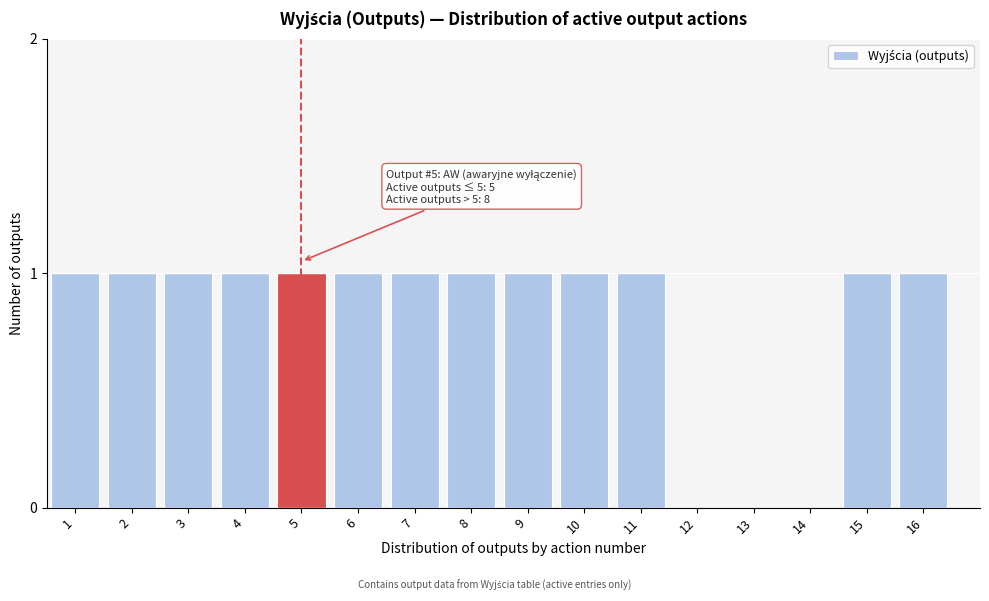

Reading right to left, transcribe all the data shown in this chart.

16=1	15=1	14=0	13=0	12=0	11=1	10=1	9=1	8=1	7=1	6=1	5=1	4=1	3=1	2=1	1=1